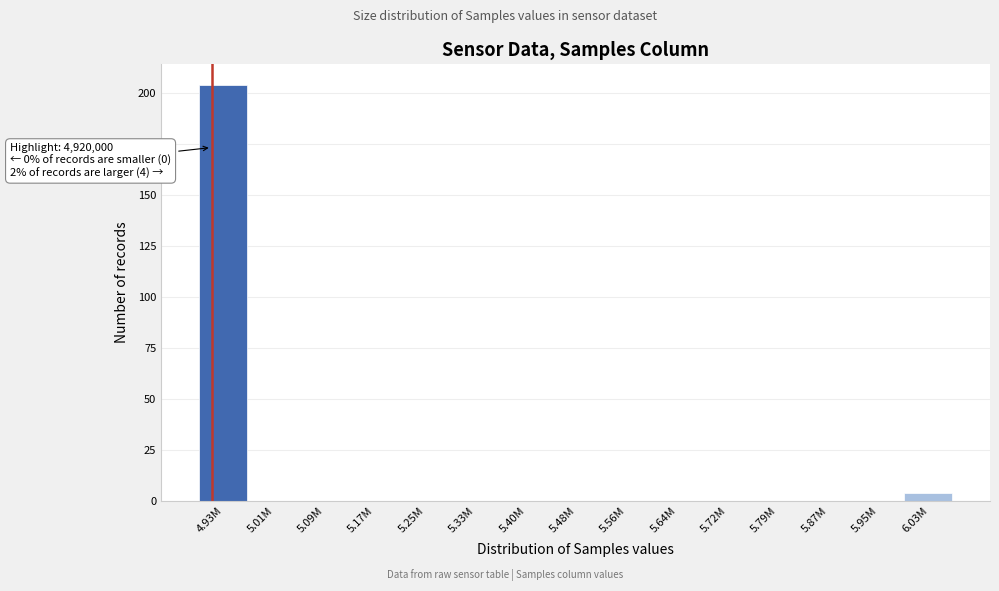

Reading left to right, transcribe all the data shown in this chart.

4.93M=204	5.01M=0	5.09M=0	5.17M=0	5.25M=0	5.33M=0	5.40M=0	5.48M=0	5.56M=0	5.64M=0	5.72M=0	5.79M=0	5.87M=0	5.95M=0	6.03M=4